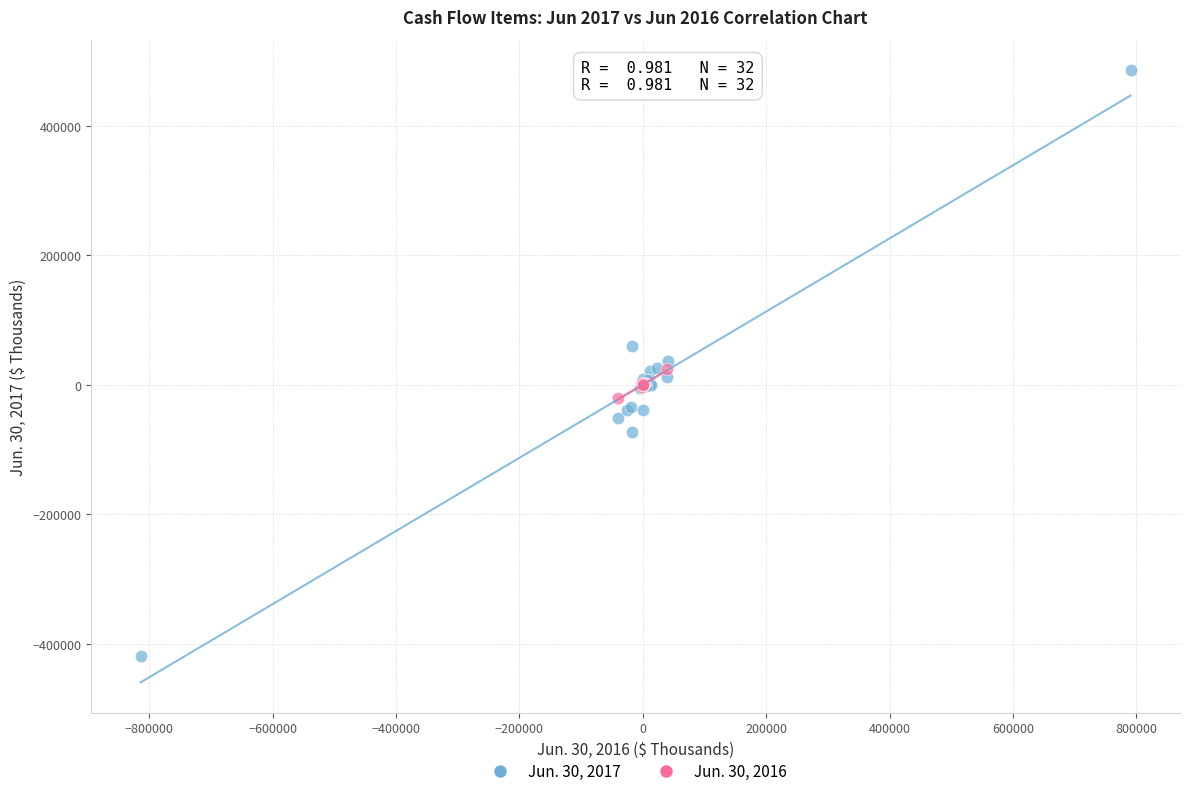

Which series contains the highest Y value?

Jun. 30, 2017